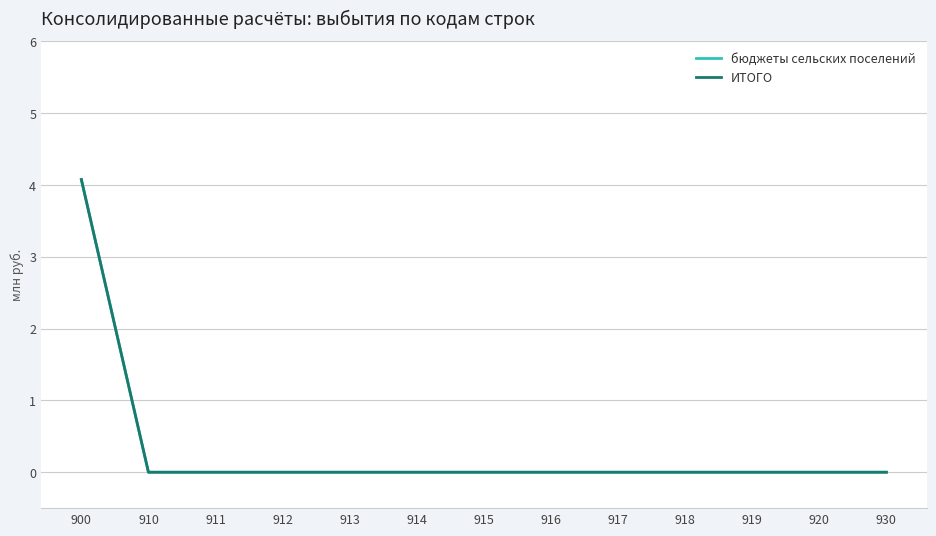

Reading right to left, what are all the values shown in this chart?

бюджеты сельских поселений: 930=0.0	920=0.0	919=0.0	918=0.0	917=0.0	916=0.0	915=0.0	914=0.0	913=0.0	912=0.0	911=0.0	910=0.0	900=4.1
ИТОГО: 930=0.0	920=0.0	919=0.0	918=0.0	917=0.0	916=0.0	915=0.0	914=0.0	913=0.0	912=0.0	911=0.0	910=0.0	900=4.1